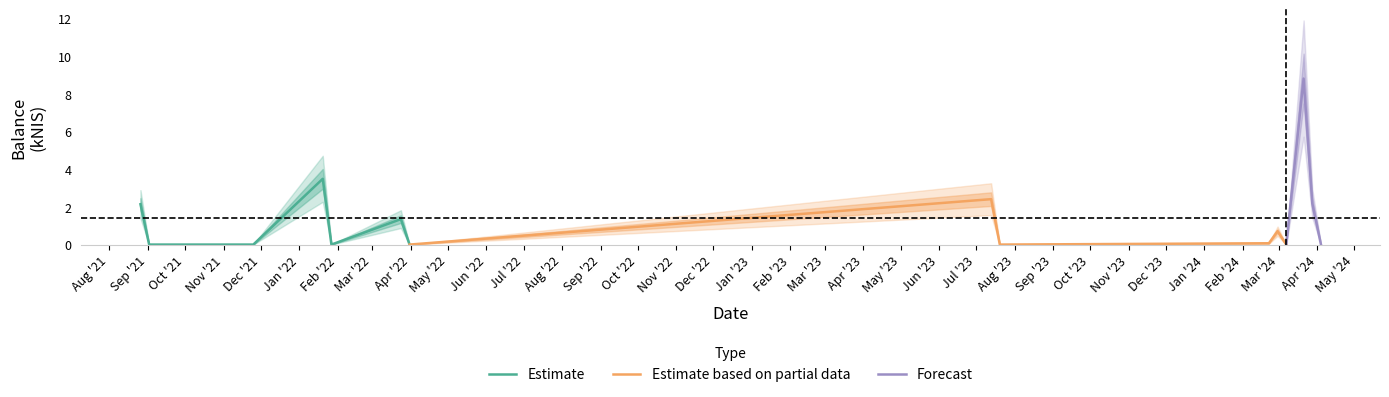

What is the sum of all values?

21.2